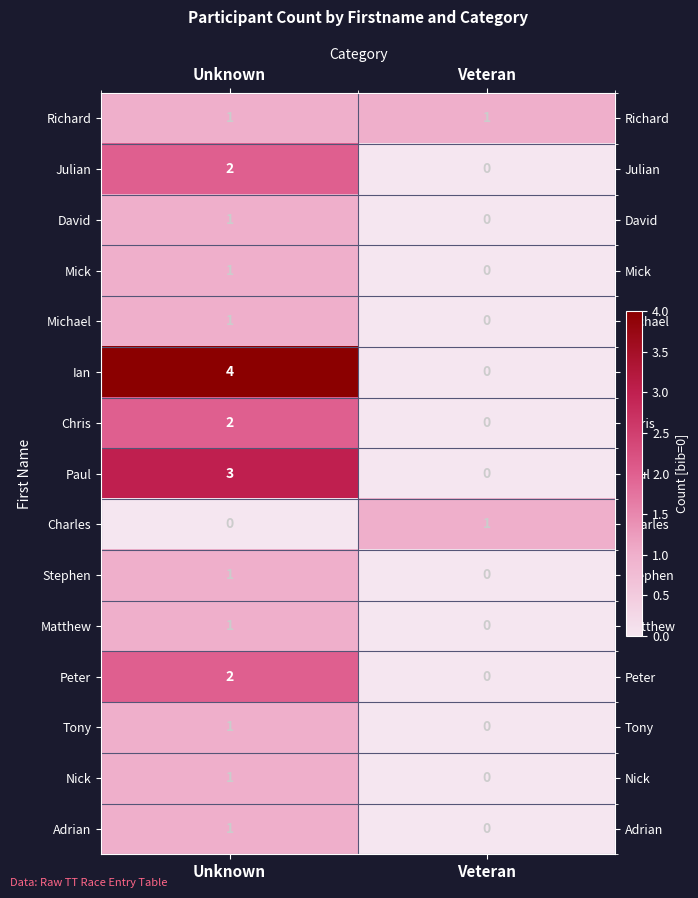

List the labels in order of Nick value, largest first.

Unknown, Veteran